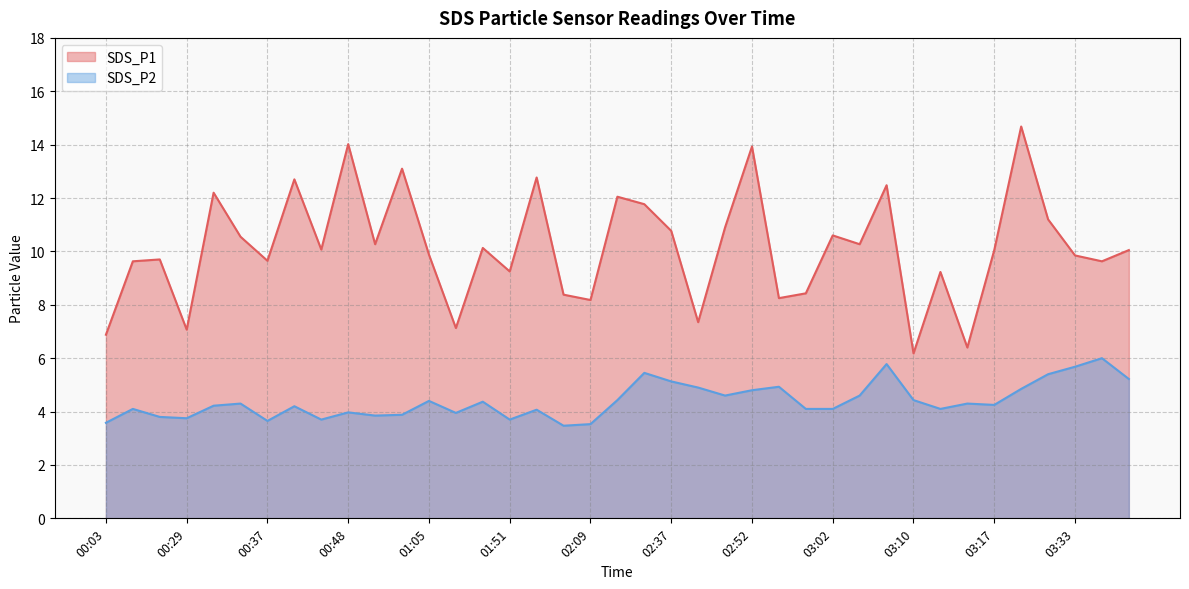

At which category is the sum across all series the highest?

03:28